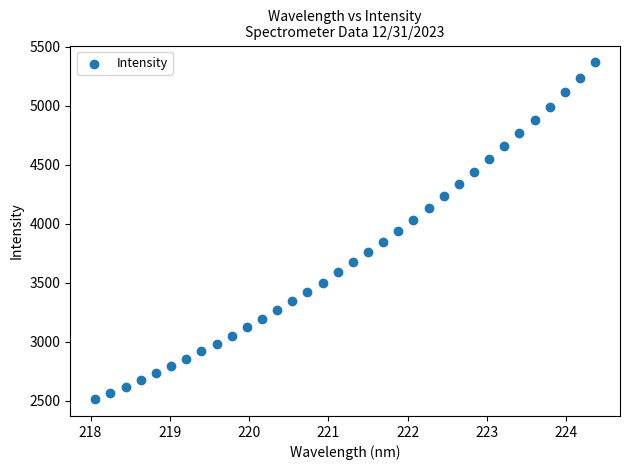

What is the range of X values (max minus min)?

6.3